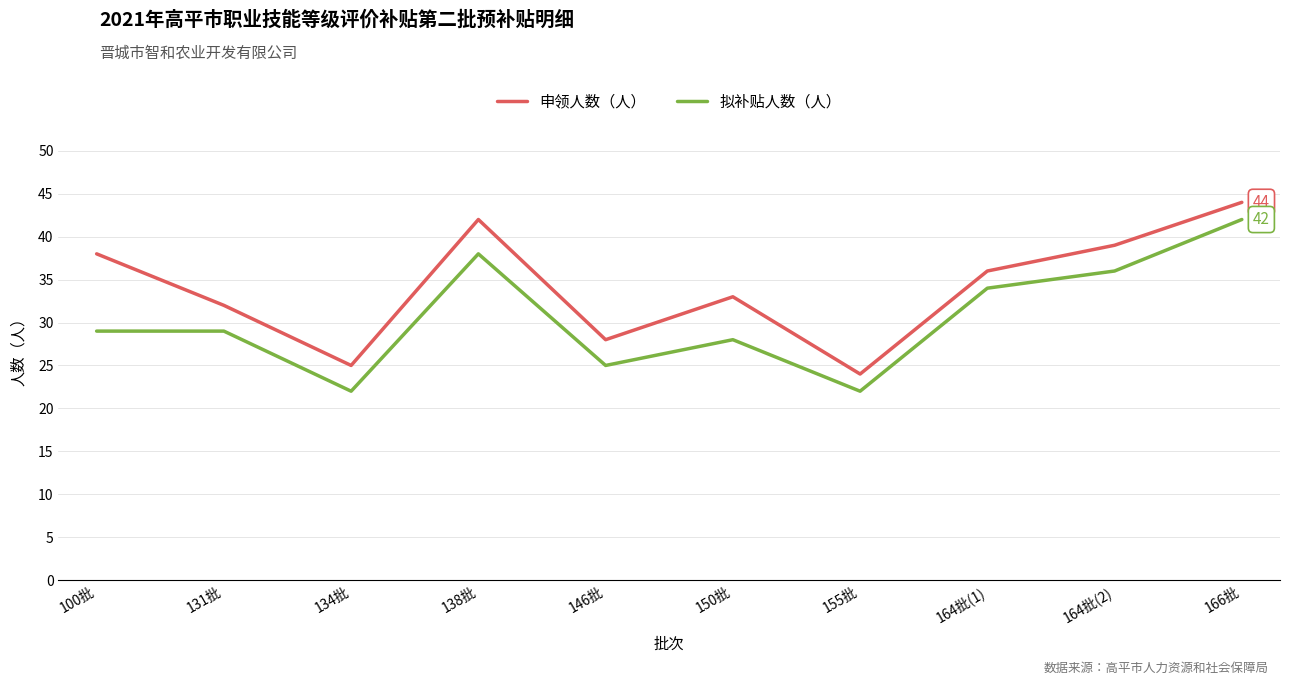

What is the difference between the maximum and minimum values in the 拟补贴人数（人） series?

20